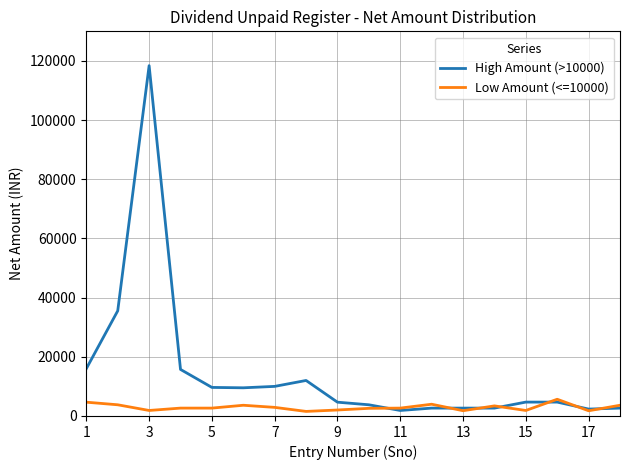

How many series are shown in this chart?

2